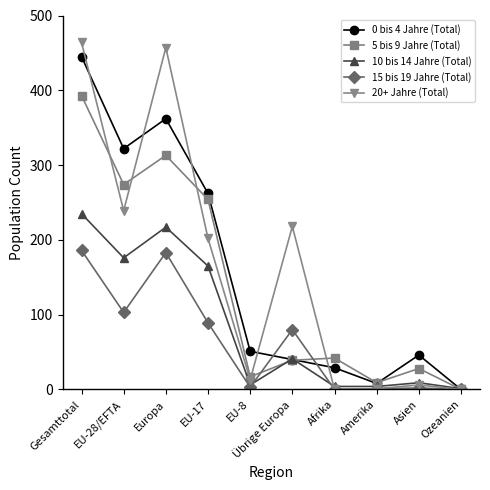

What is the label of the 10th point from the right?

Gesamttotal